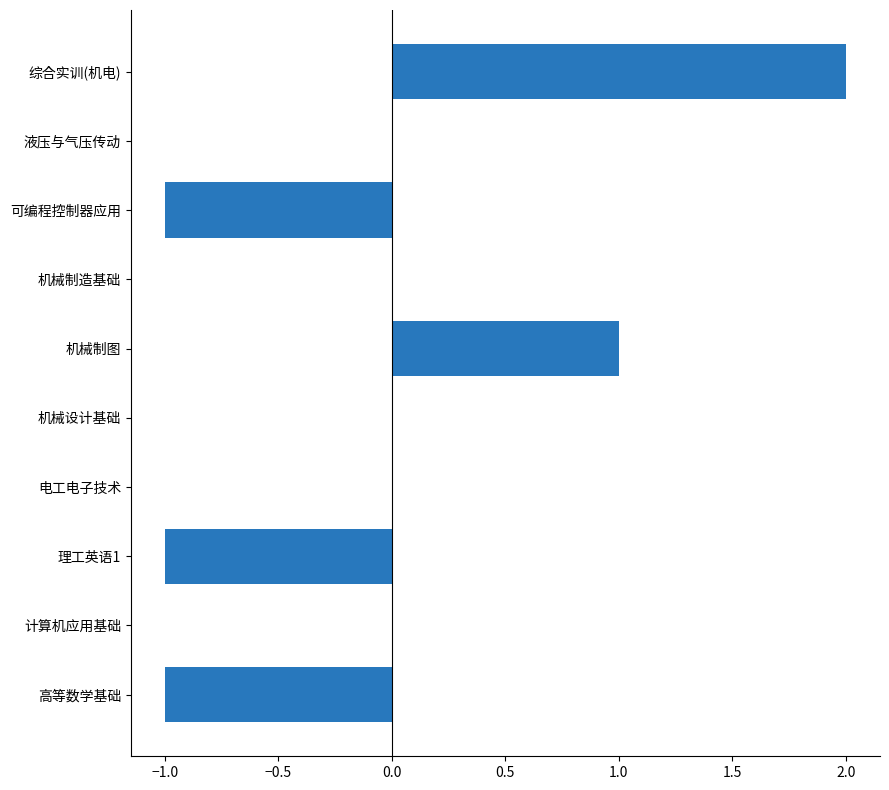

True or false: the data shows -1 at 理工英语1.

True